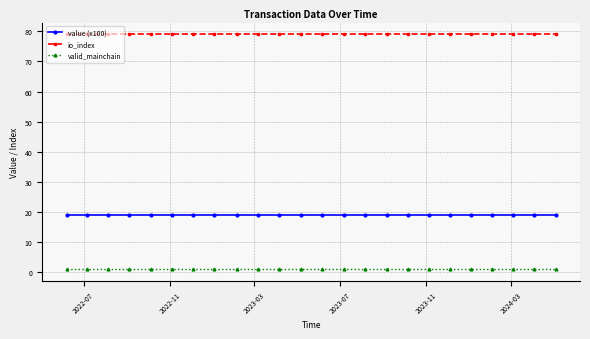

At how many categories does at least one series exceed 53?

24